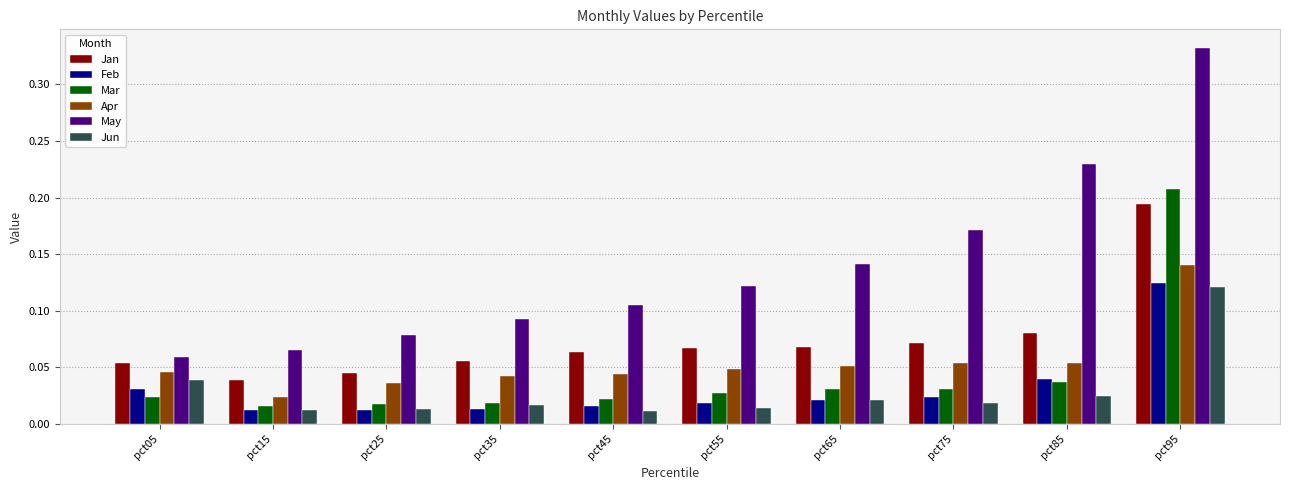

What is the sum of all May values?

1.4